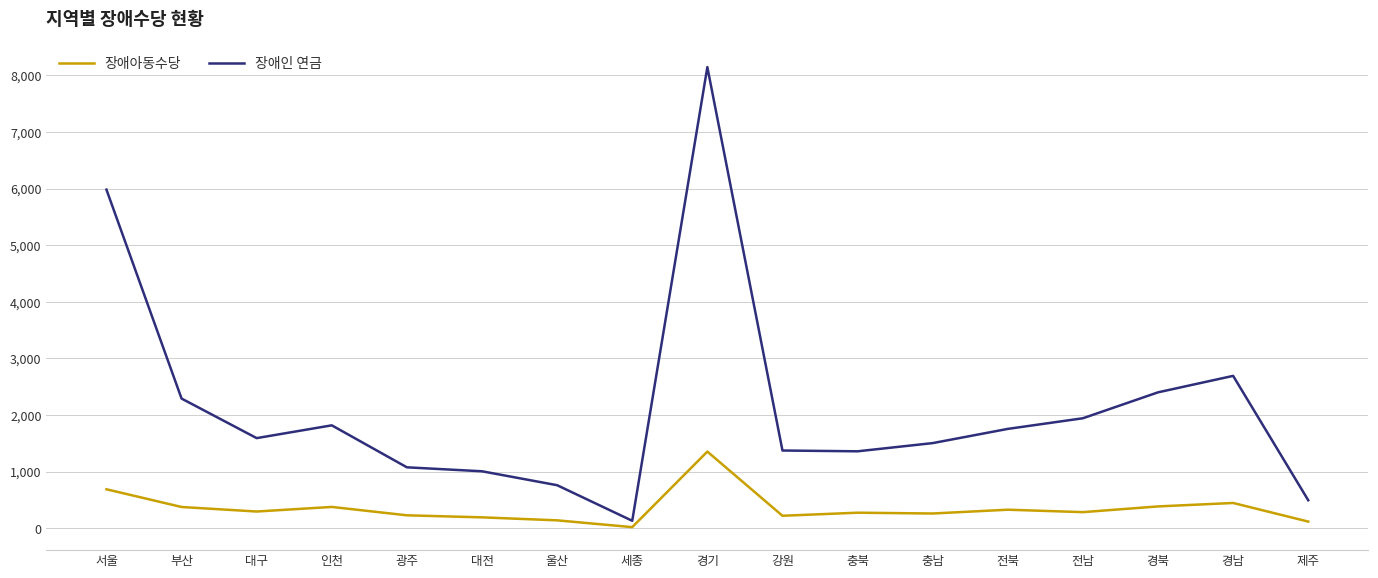

Which category has the highest value across all series?

경기